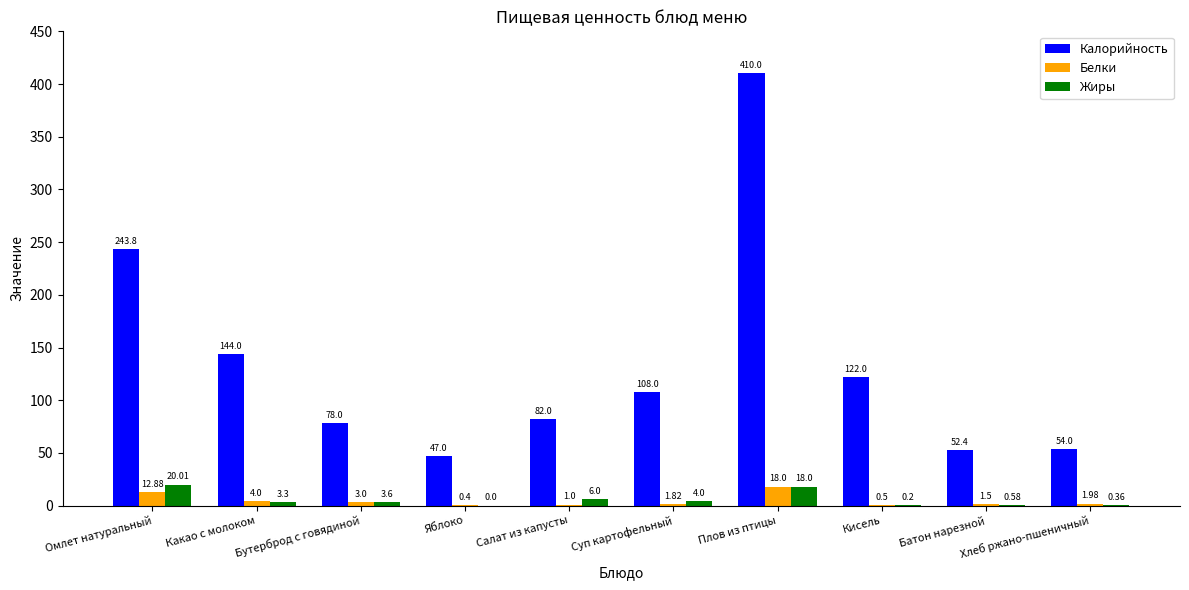

What is the sum of all Калорийность values?

1341.2